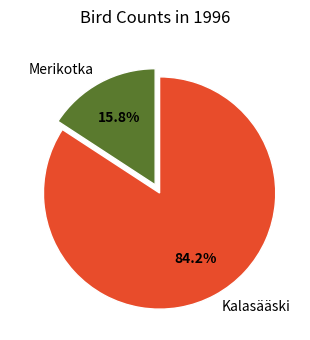

Which has a higher value, Kalasääski or Merikotka?

Kalasääski